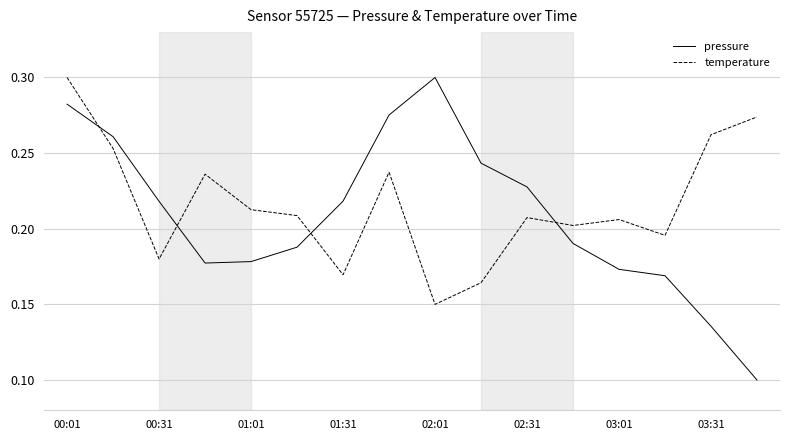

How many intersections are there between temperature and pressure?

4